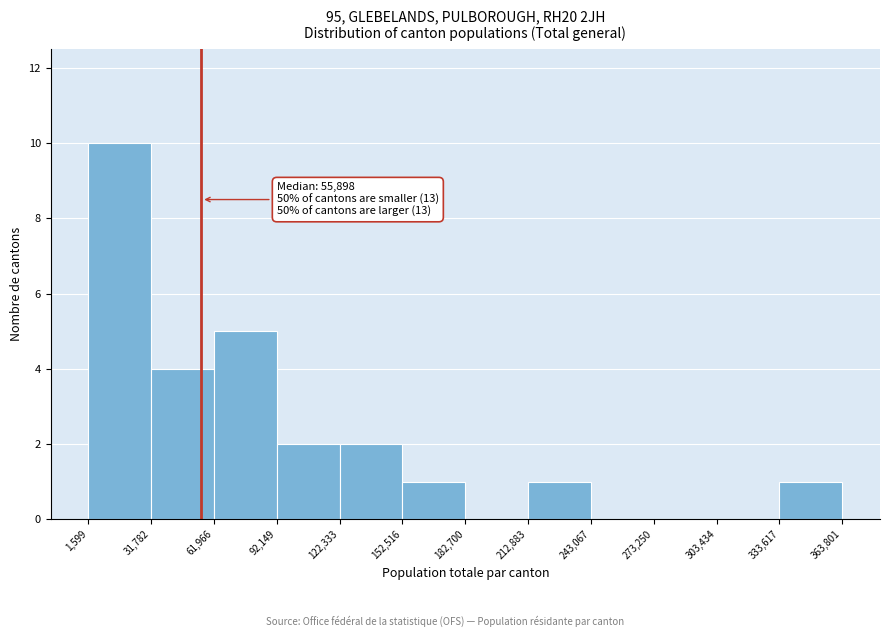

Which range on the x-axis has the tallest bar?

1,599 to 31,782